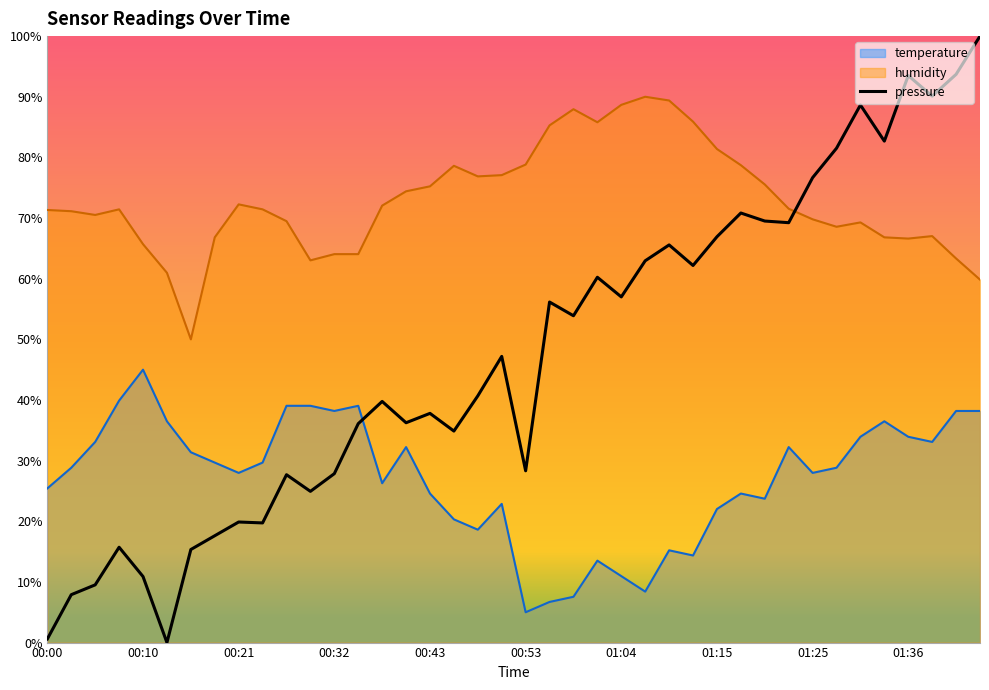

List the series in order of their peak value, highest first.

pressure, humidity, temperature